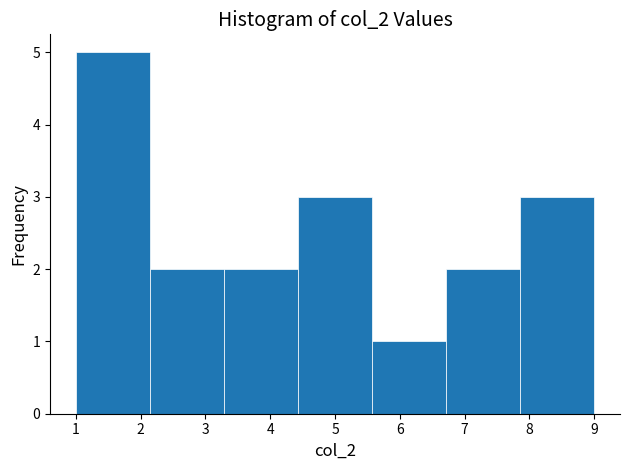

What is the height of the bar covering 1.0 to 2.1 on the x-axis? Neither the bar edges nor the heights are printed on the chart, so give them approximately, as read against the axes.

5